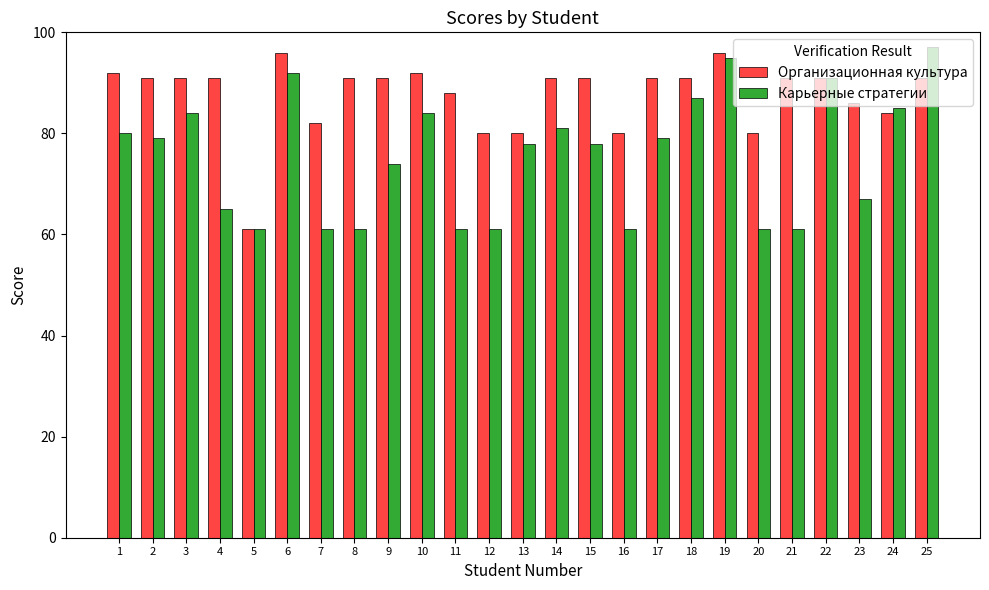

What are all the series names shown in the legend?

Организационная культура, Карьерные стратегии